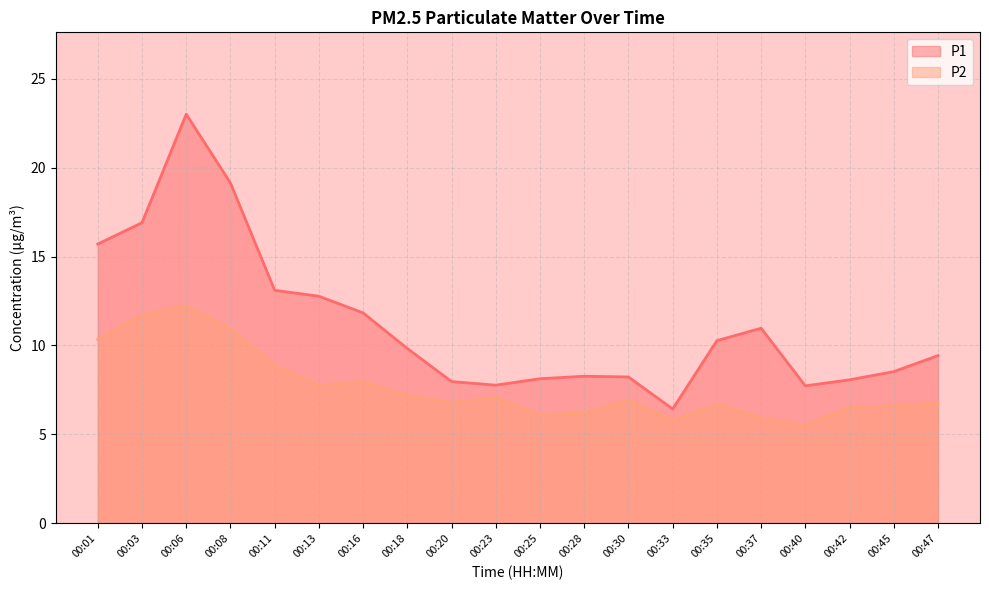

What is the value of the P2 point at the 14th from the left?

5.8